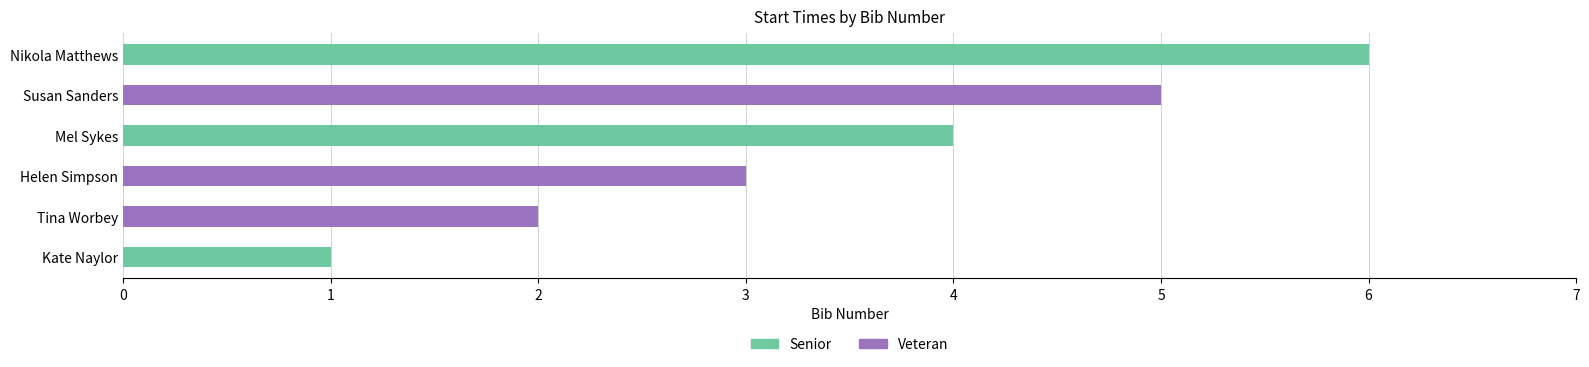

What is the label of the 2nd bar from the right?

Tina Worbey